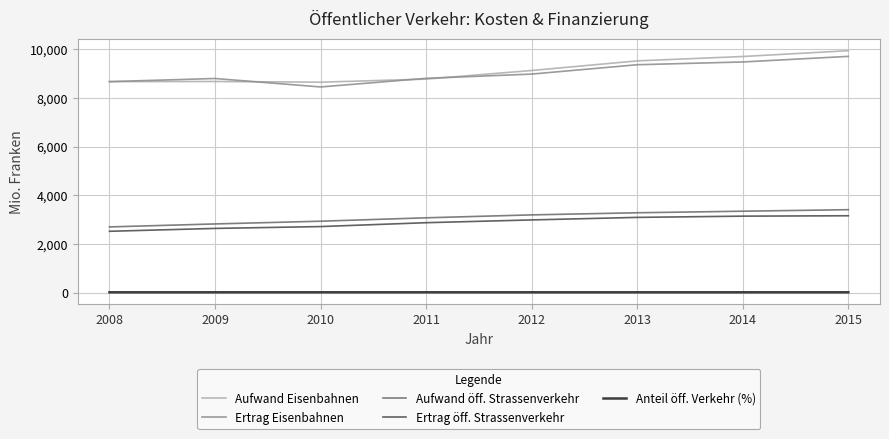

What is the difference between the second highest and second lowest values in the Aufwand öff. Strassenverkehr series?

523.0